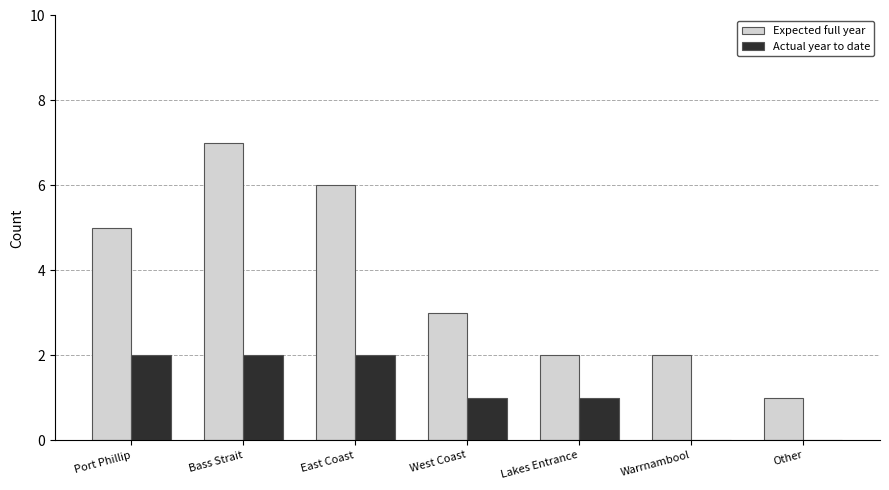

Is it true that Actual year to date equals 2 at Bass Strait?

True